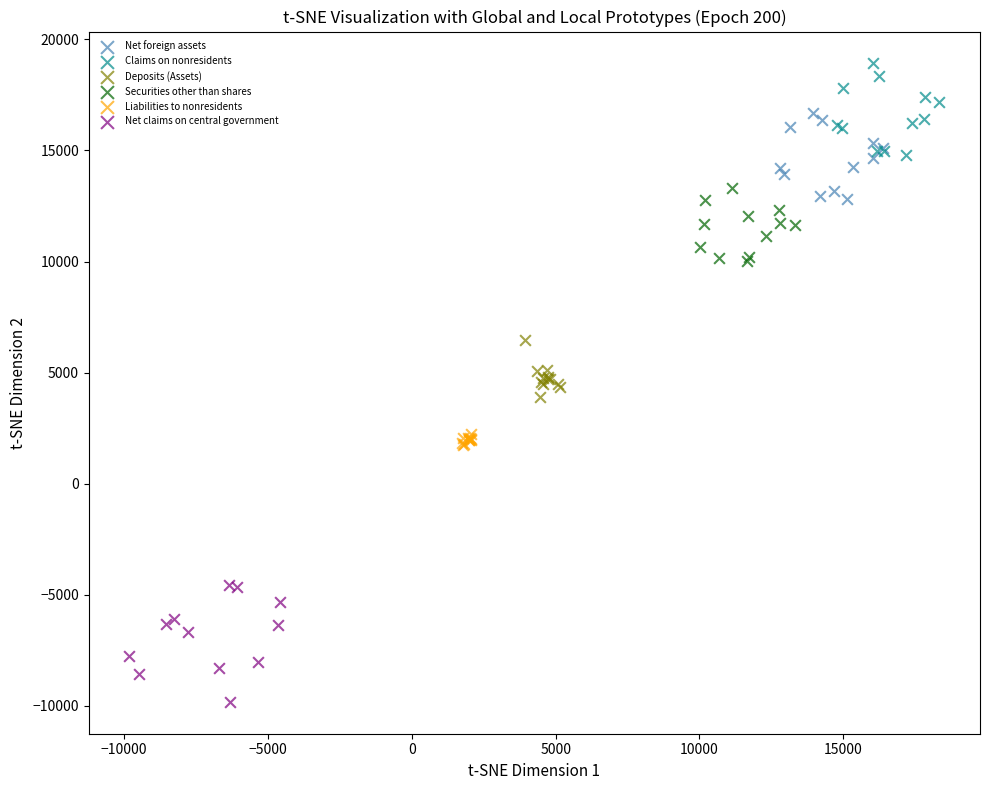

What are all the series names shown in the legend?

Net foreign assets, Claims on nonresidents, Deposits (Assets), Securities other than shares, Liabilities to nonresidents, Net claims on central government